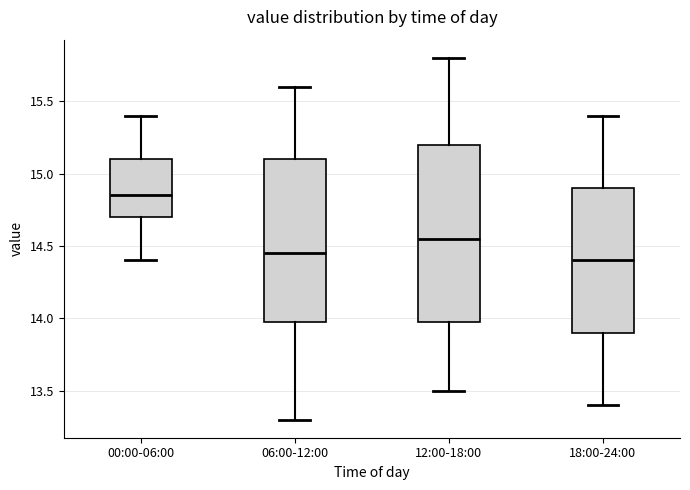

Comparing the boxes themselves (not the whiskers), which one is the tallest?

12:00-18:00